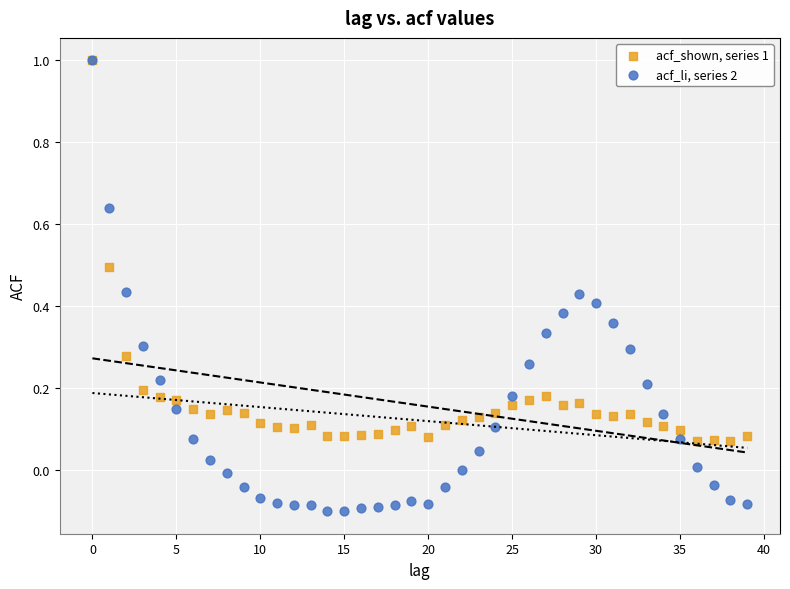

Which series contains the lowest Y value?

acf_li, series 2